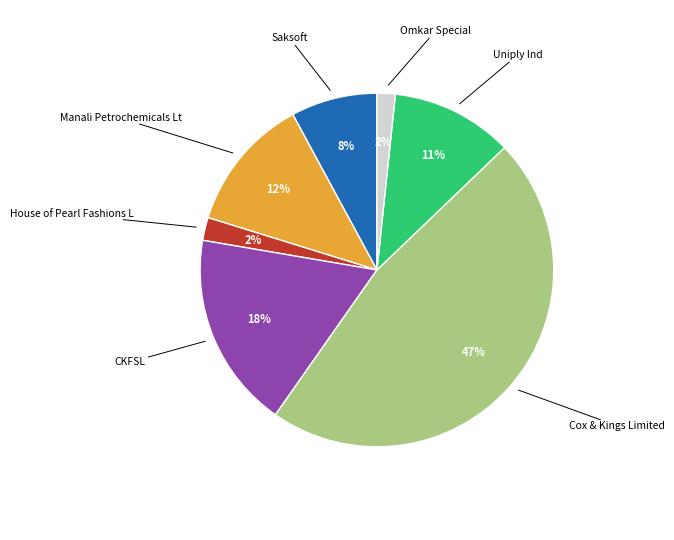

To the nearest percent, what is the difference between the largest and smallest slice percentages?

45%